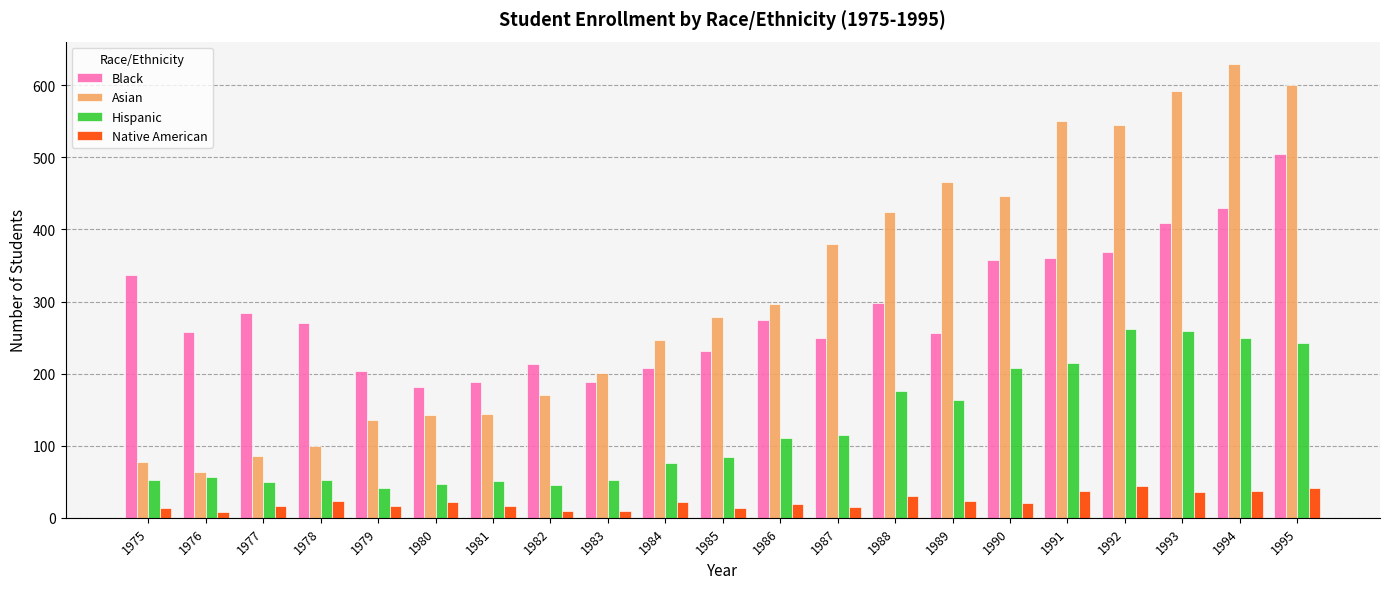

What value does the Black series have at 1979, to the nearest 10?

200